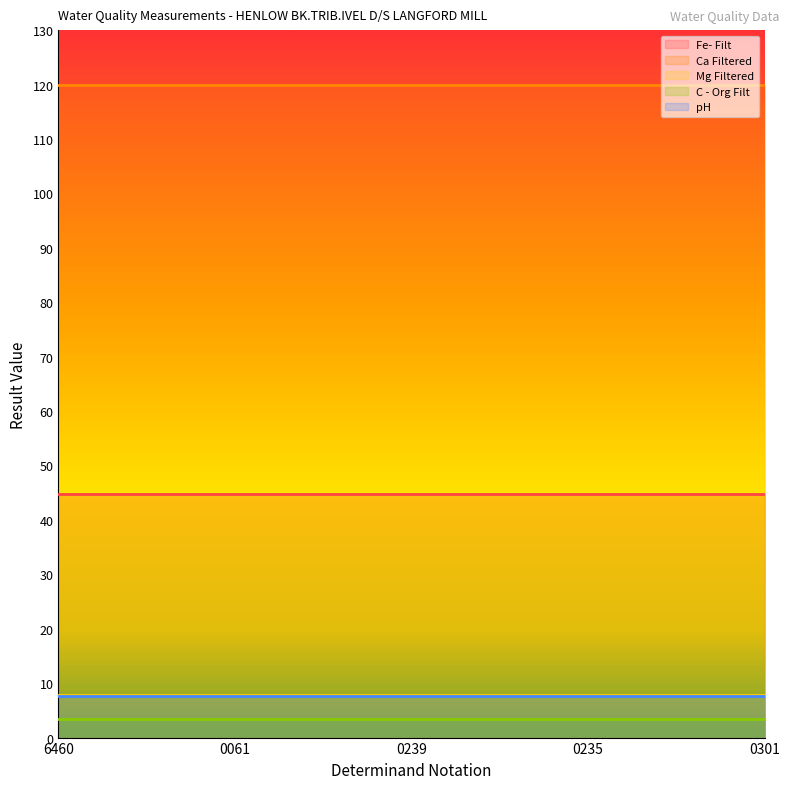

Reading left to right, extract all data points from this chart.

Fe- Filt: 44.7	44.7	44.7	44.7	44.7
Ca Filtered: 120.0	120.0	120.0	120.0	120.0
Mg Filtered: 7.8	7.8	7.8	7.8	7.8
C - Org Filt: 3.5	3.5	3.5	3.5	3.5
pH: 7.6	7.6	7.6	7.6	7.6